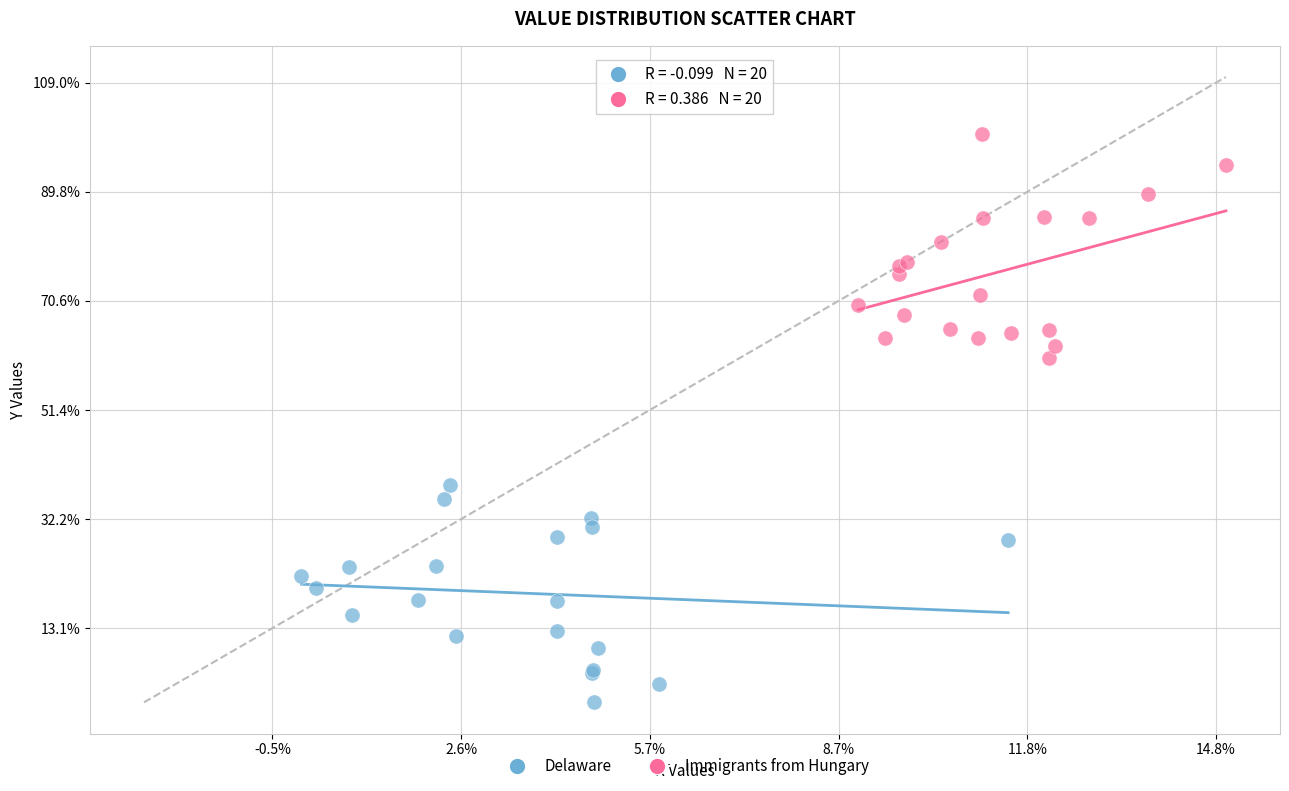

What are all the series names shown in the legend?

Delaware, Immigrants from Hungary